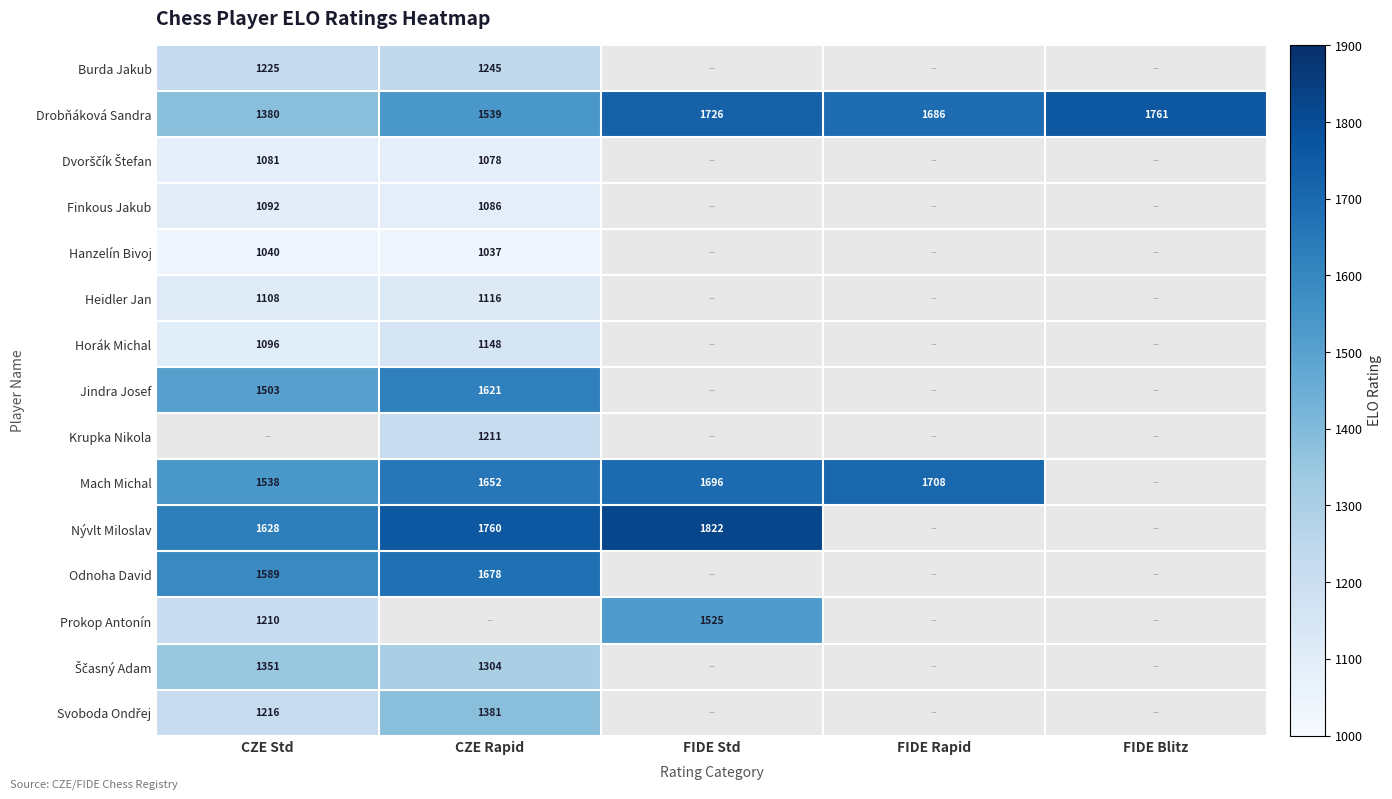

What is the sum of the Nývlt Miloslav values at CZE Std and FIDE Std?

3450